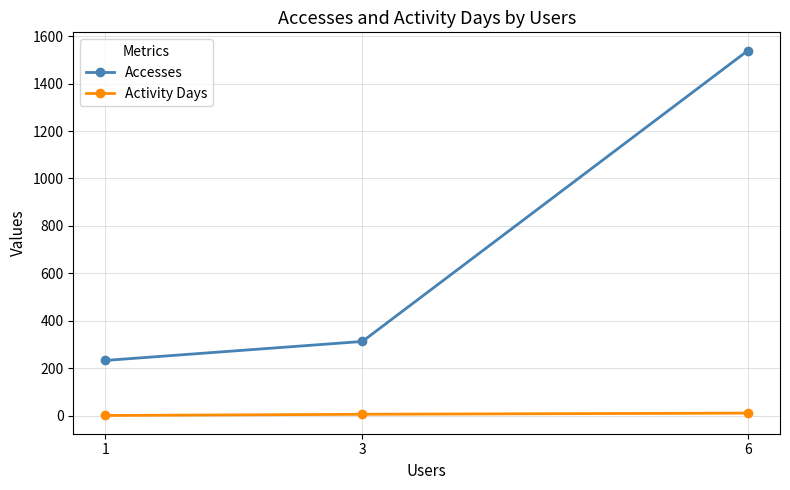

What is the sum of the Activity Days values at 3 and 1?

7